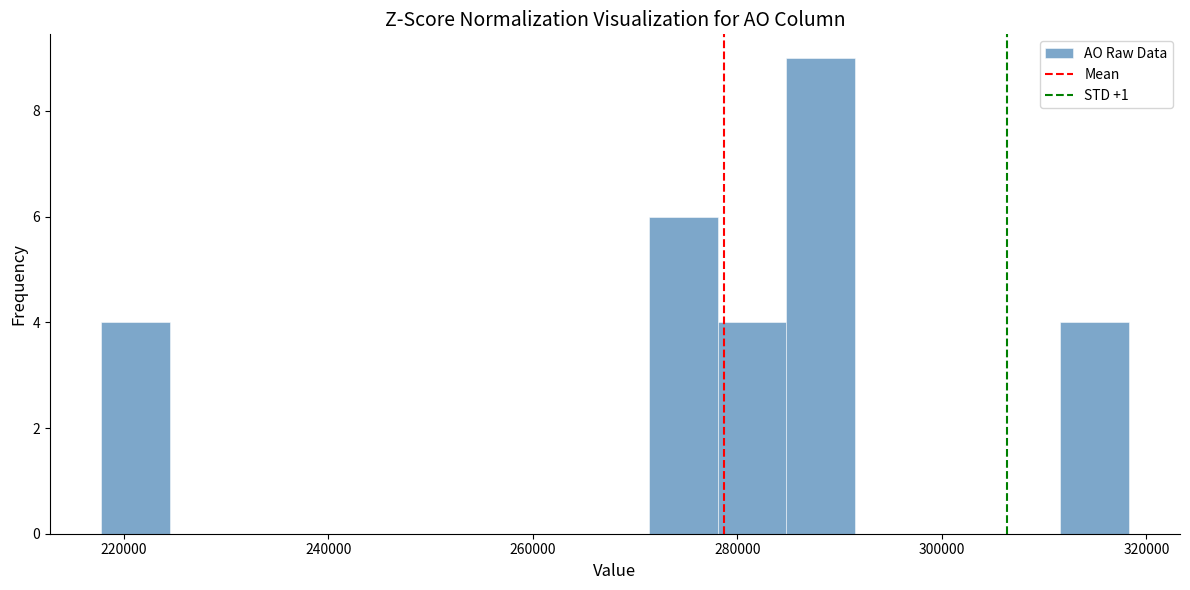

Read against the x-axis, roughly where is the centre of the tallest bar?

288000